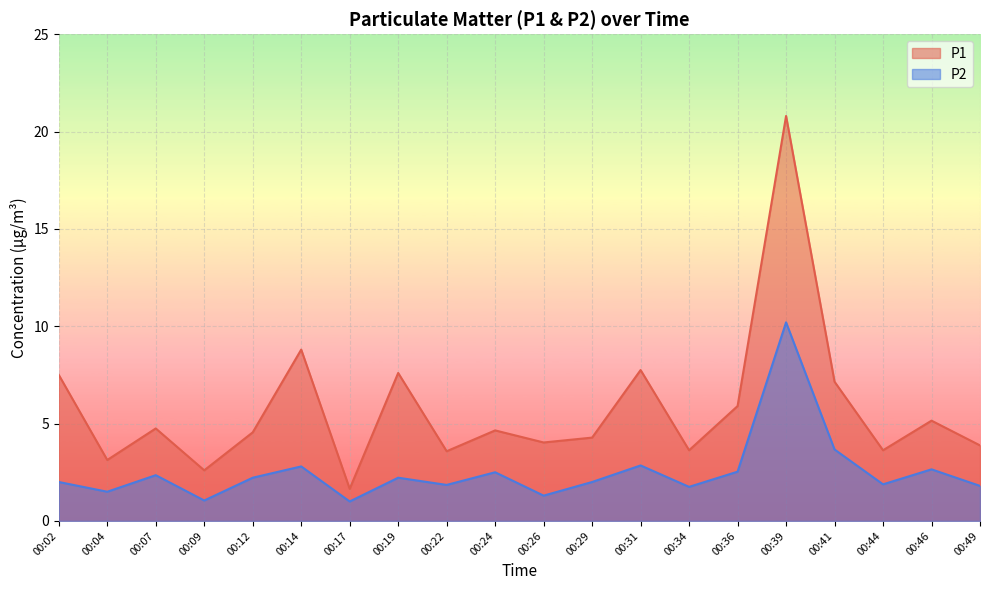

What is the lowest value of the P2 series?

1.0